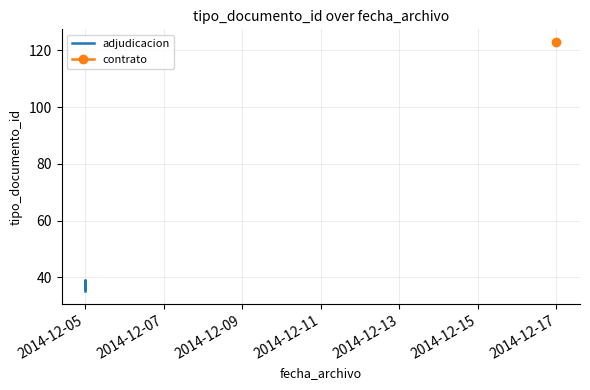

Count the values in the range 36 to 38.

3